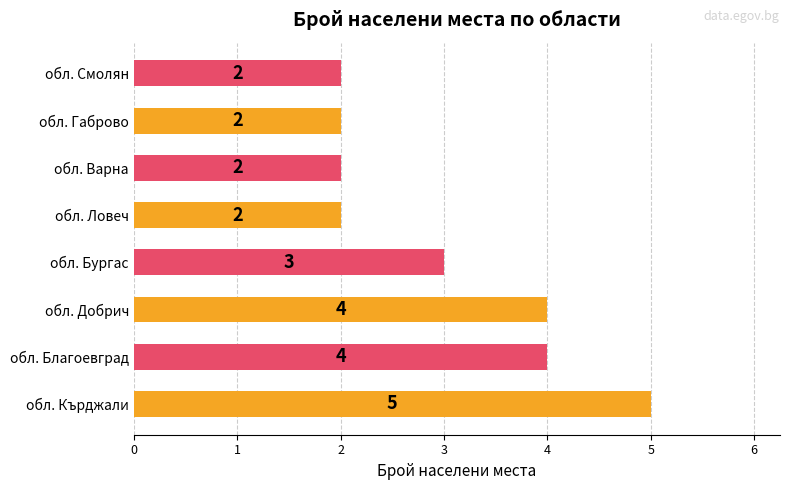

Reading top to bottom, what are all the values shown in this chart?

2	2	2	2	3	4	4	5